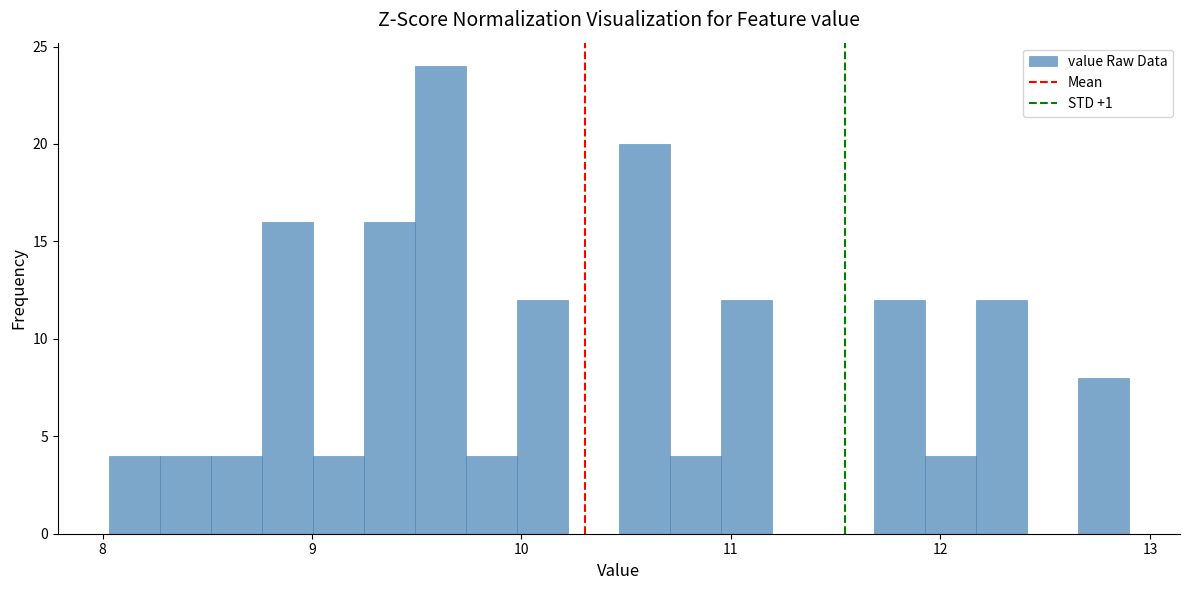

Around what value on the x-axis is the tallest bar? Give the approximate position of its centre, as read against the axis.

9.6